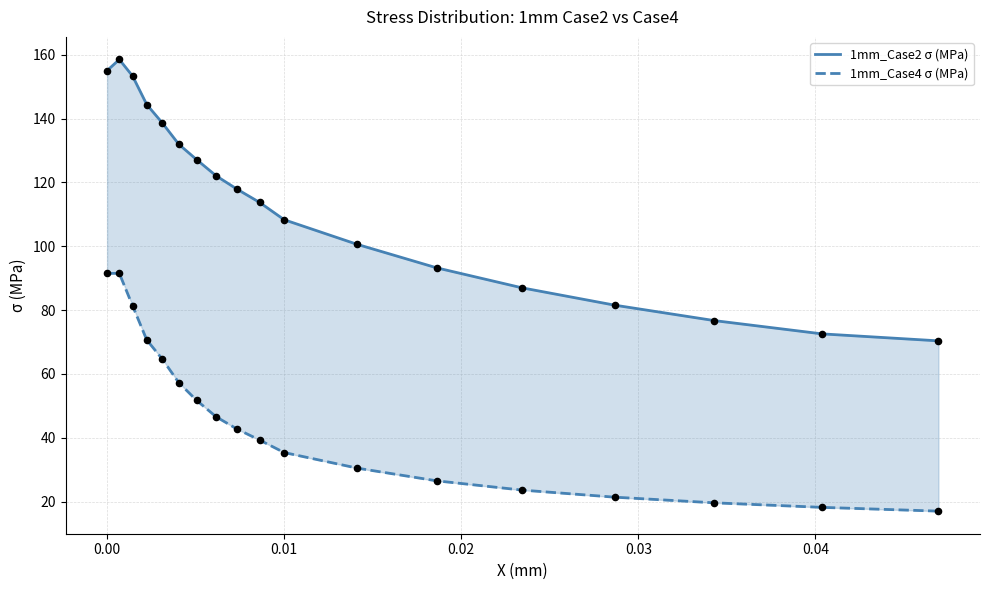

Is the value of 1mm_Case2 σ (MPa) at −0.01 greater than the value of 1mm_Case4 σ (MPa) at 16?

Yes